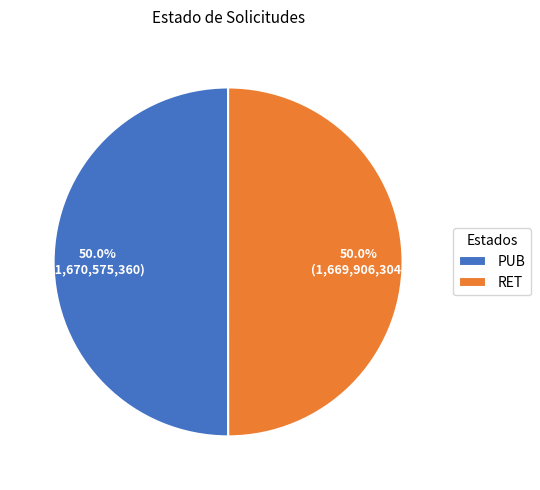

Count the number of slices in the pie.

2